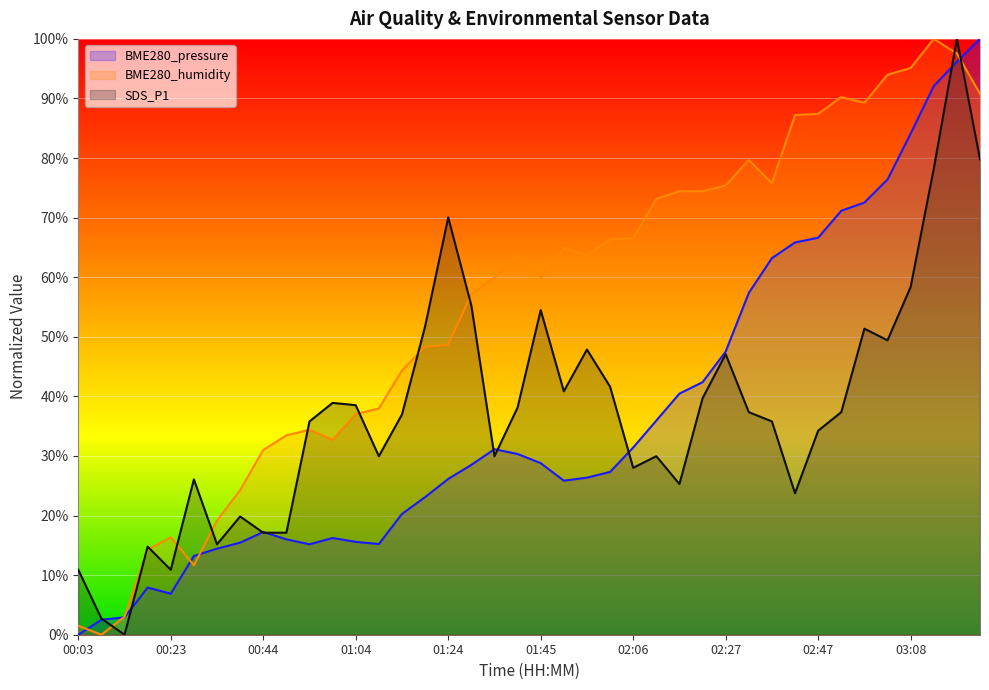

Where is the first local maximum for BME280_humidity?

00:23